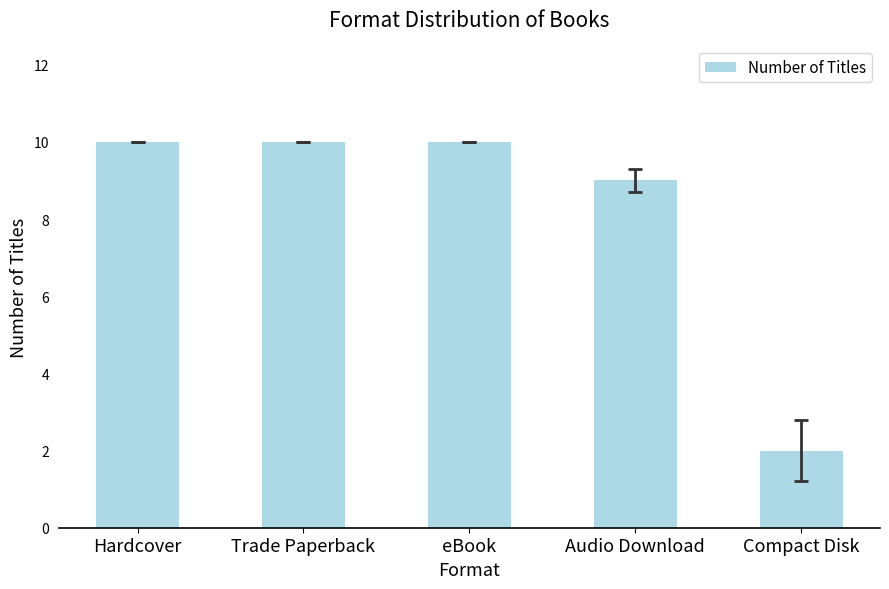

What is the maximum value shown in the chart?

10